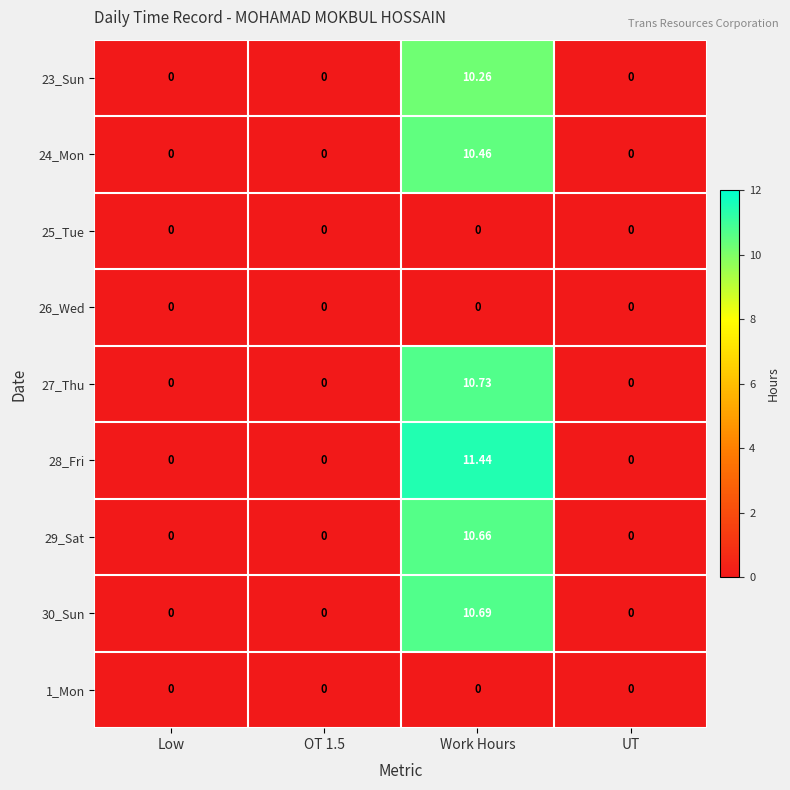

At how many categories does at least one series exceed 4?

1